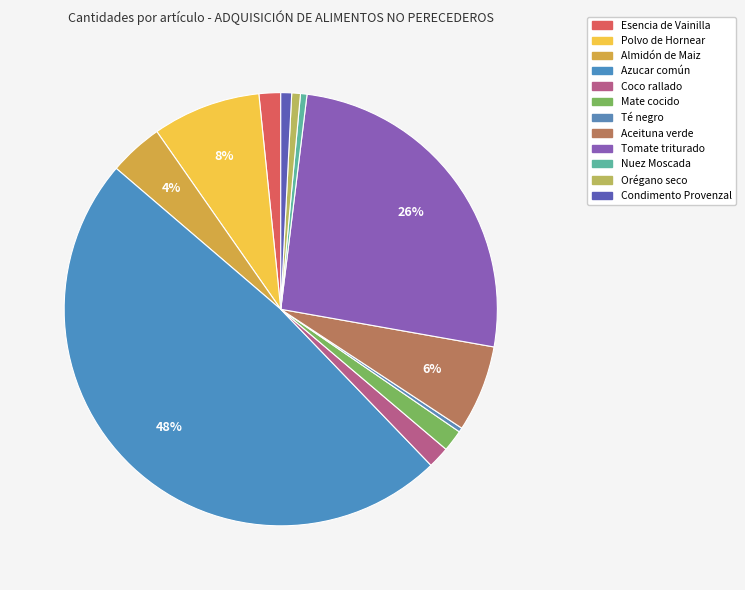

Which has a higher value, Té negro or Nuez Moscada?

Nuez Moscada